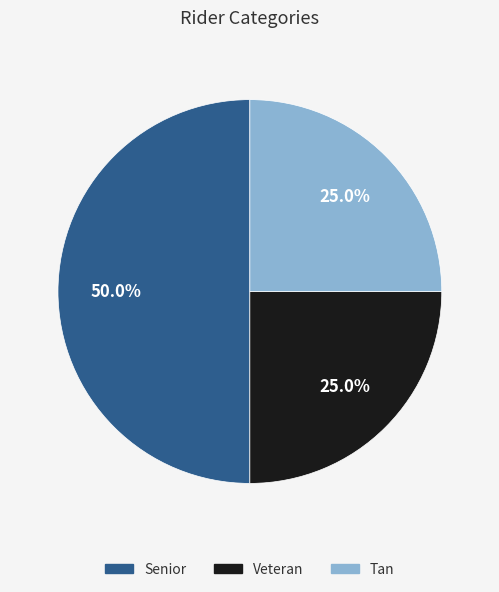

To the nearest percent, what portion does Senior represent?

50%